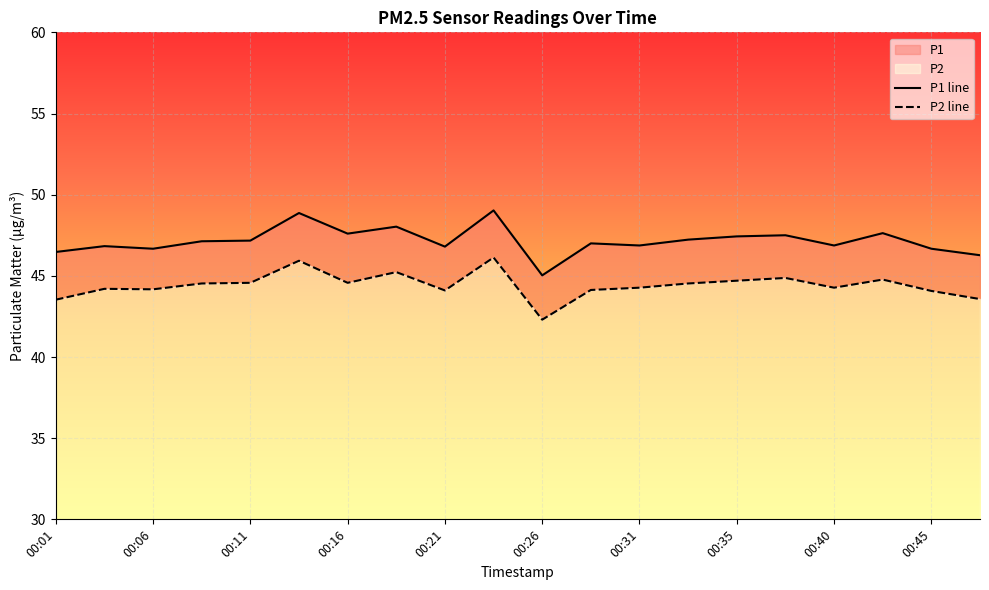

What is the lowest value of the P2 series?

42.3